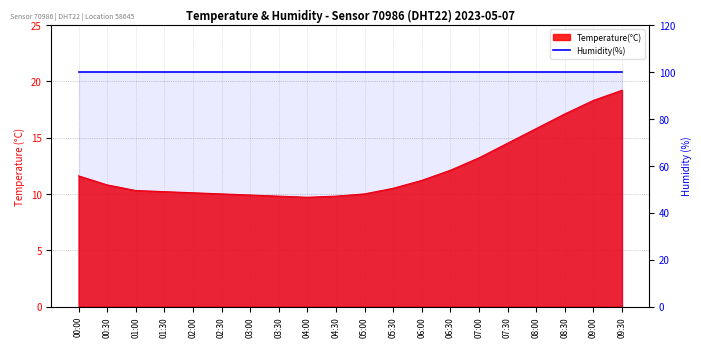

The chart shows a value of 9.8 at 03:30. True or false?

True